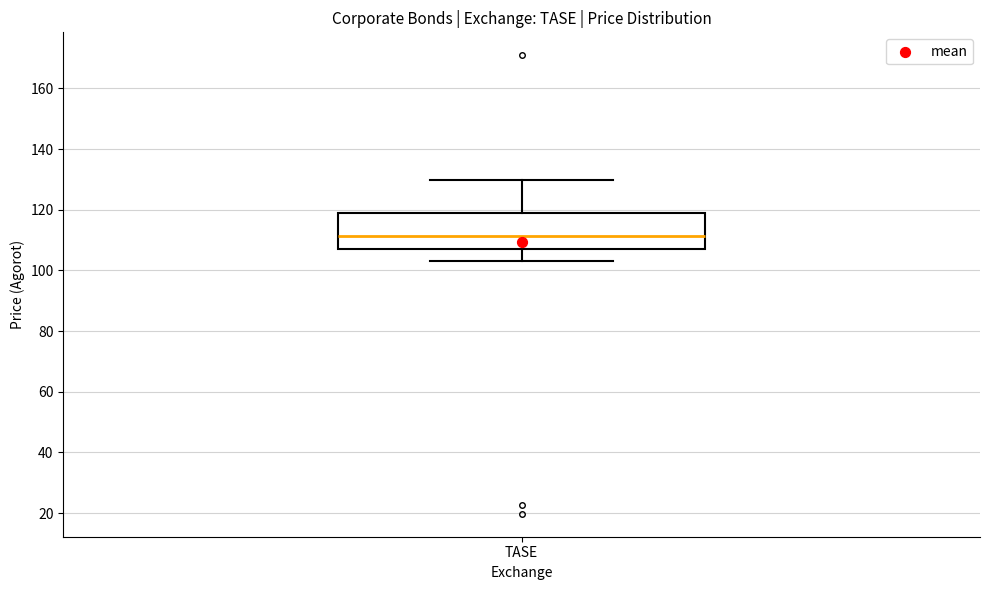

Where does the upper whisker of the box for TASE end on the y-axis? The values are not printed on the chart, so give them approximately, as read against the axis.

130